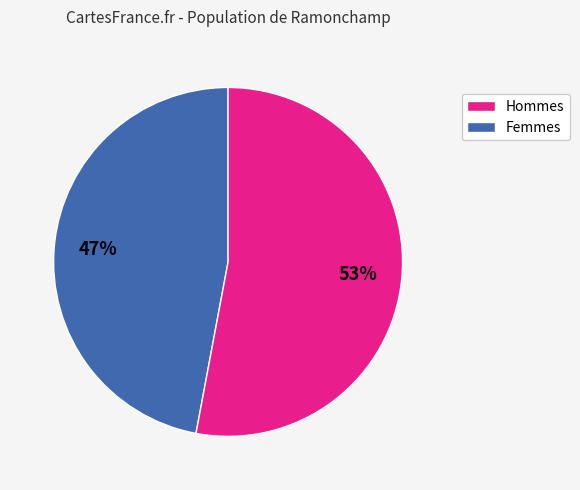

To the nearest percent, what is the difference between the largest and smallest slice percentages?

6%